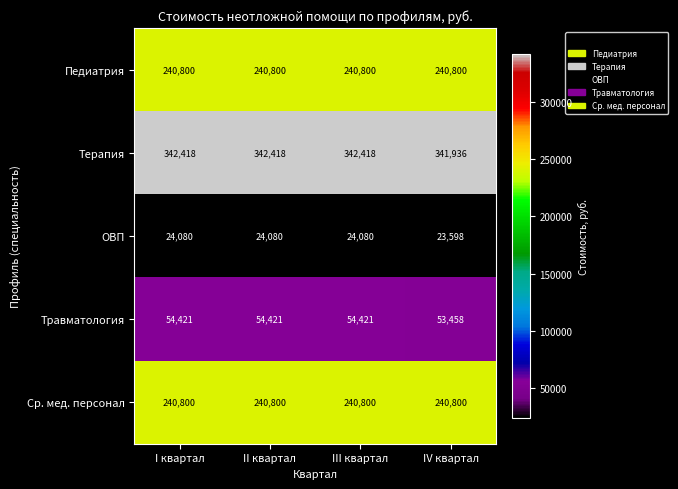

What is the total value across all series at II квартал?

902519